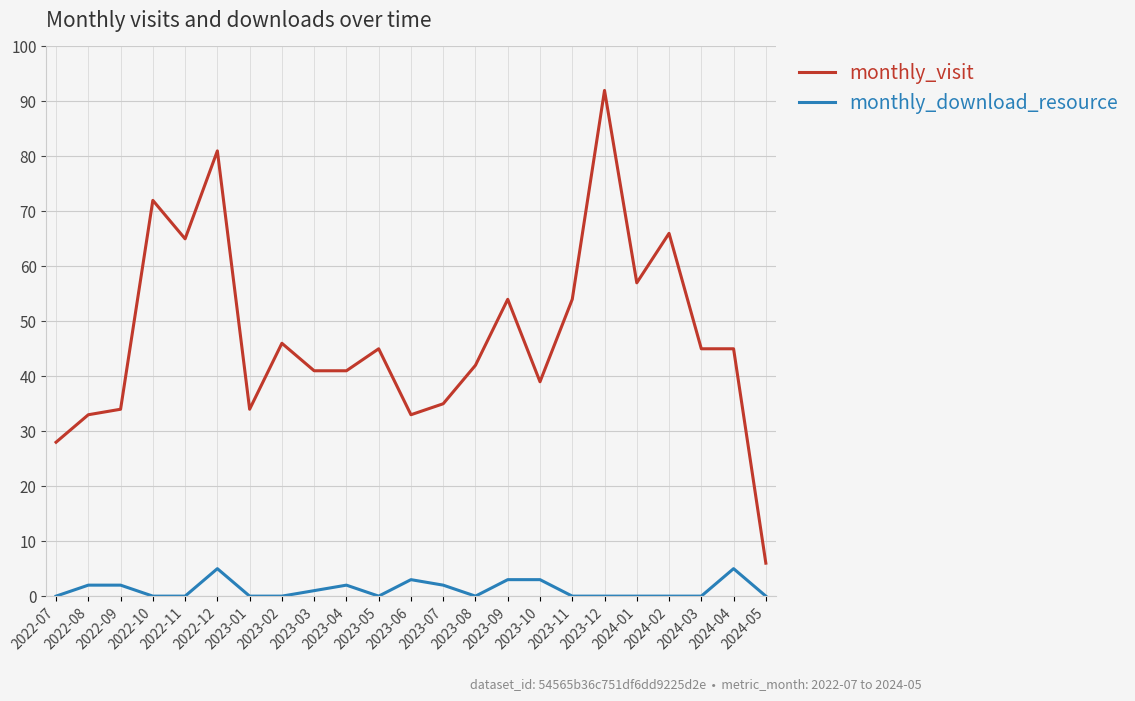

At which category is the sum across all series the highest?

2023-12